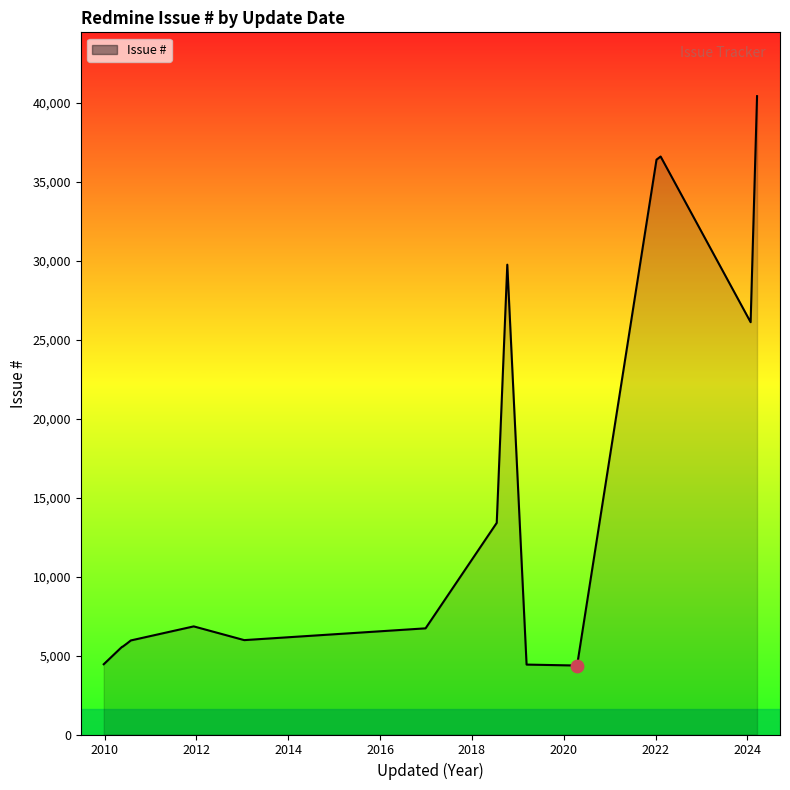

What is the greatest value displayed?

40415